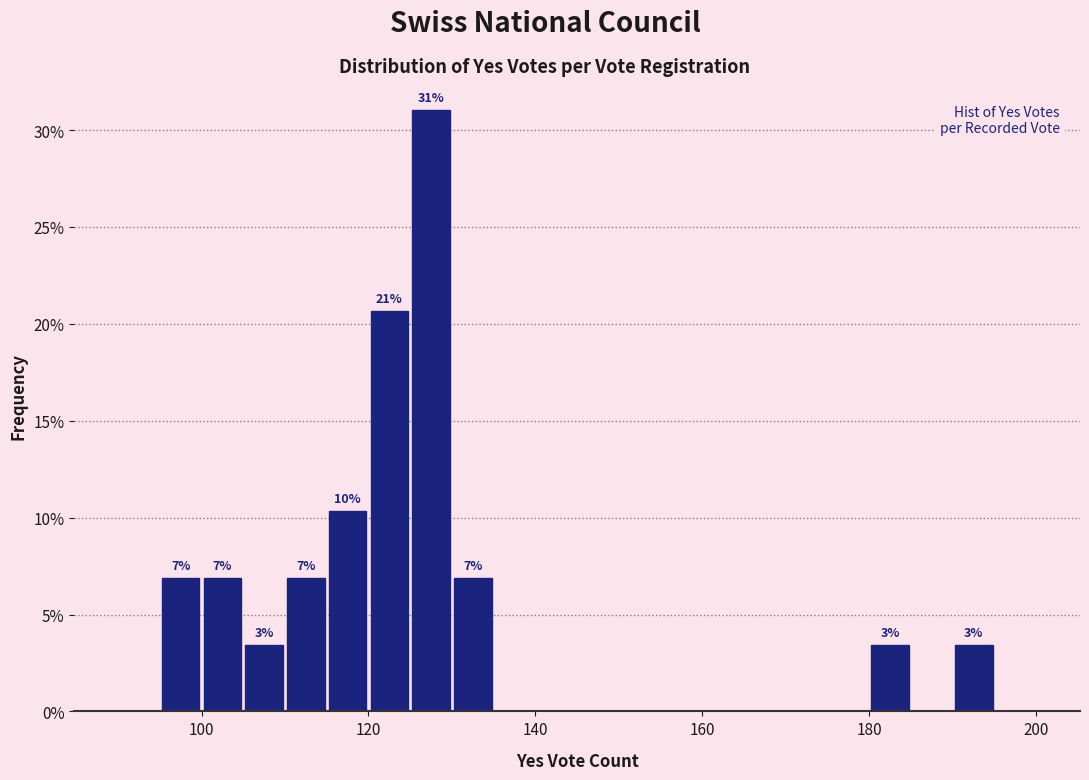

Read against the x-axis, roughly where is the centre of the tallest bar?

128